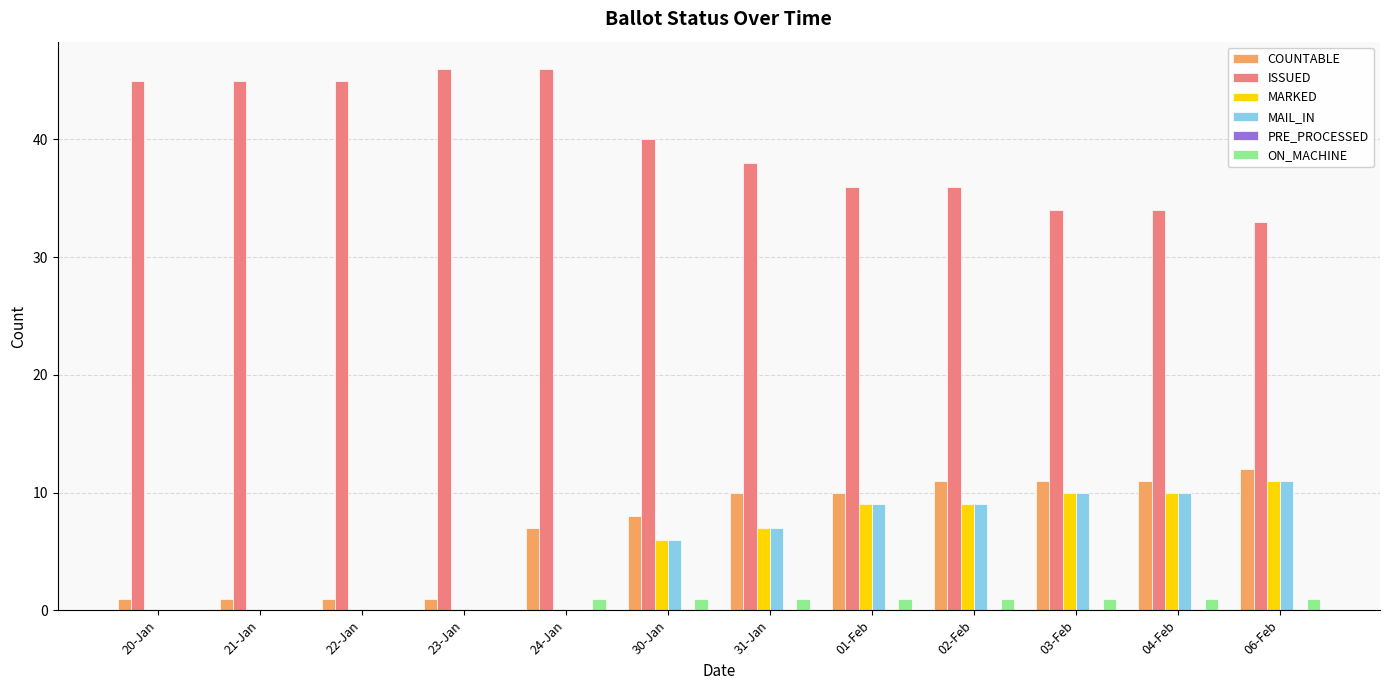

Read the ISSUED value at 06-Feb, to the nearest 5.

35